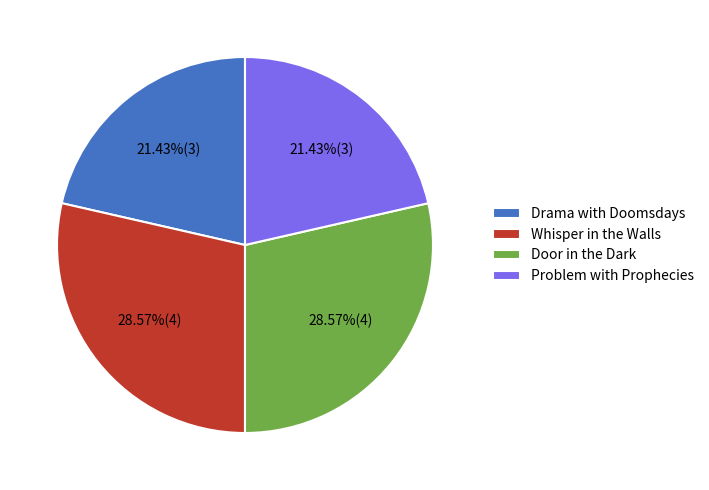

To the nearest percent, what is the average slice percentage?

25%